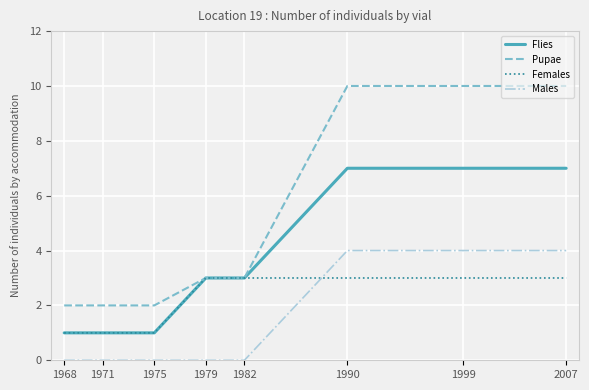

Reading left to right, what are all the values shown in this chart?

Flies: 1968=1	1971=1	1975=1	1979=3	1982=3	1990=7	1999=7	2007=7
Pupae: 1968=2	1971=2	1975=2	1979=3	1982=3	1990=10	1999=10	2007=10
Females: 1968=1	1971=1	1975=1	1979=3	1982=3	1990=3	1999=3	2007=3
Males: 1968=0	1971=0	1975=0	1979=0	1982=0	1990=4	1999=4	2007=4